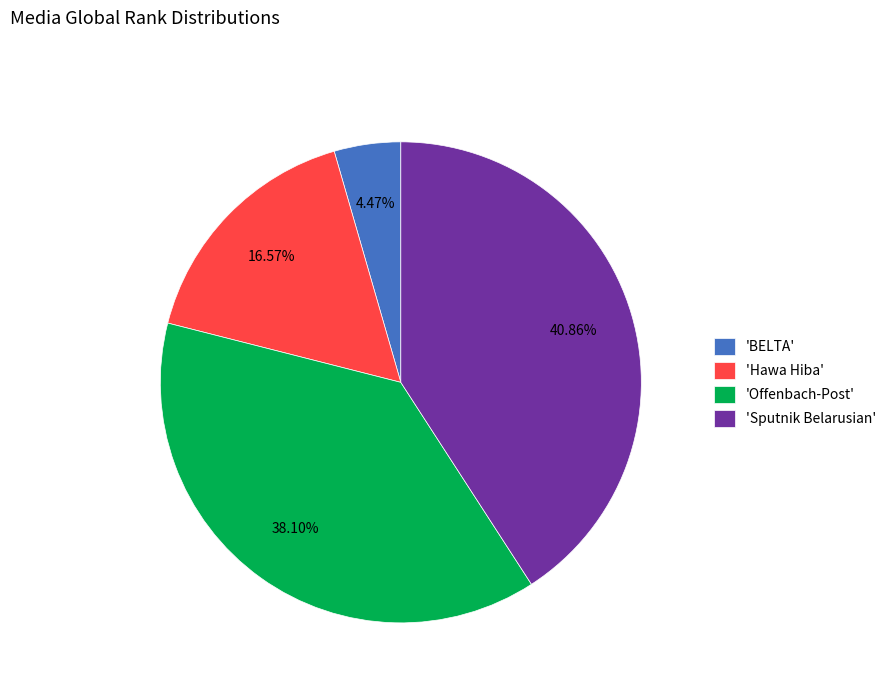

Between 'Offenbach-Post' and 'Hawa Hiba', which is larger?

'Offenbach-Post'